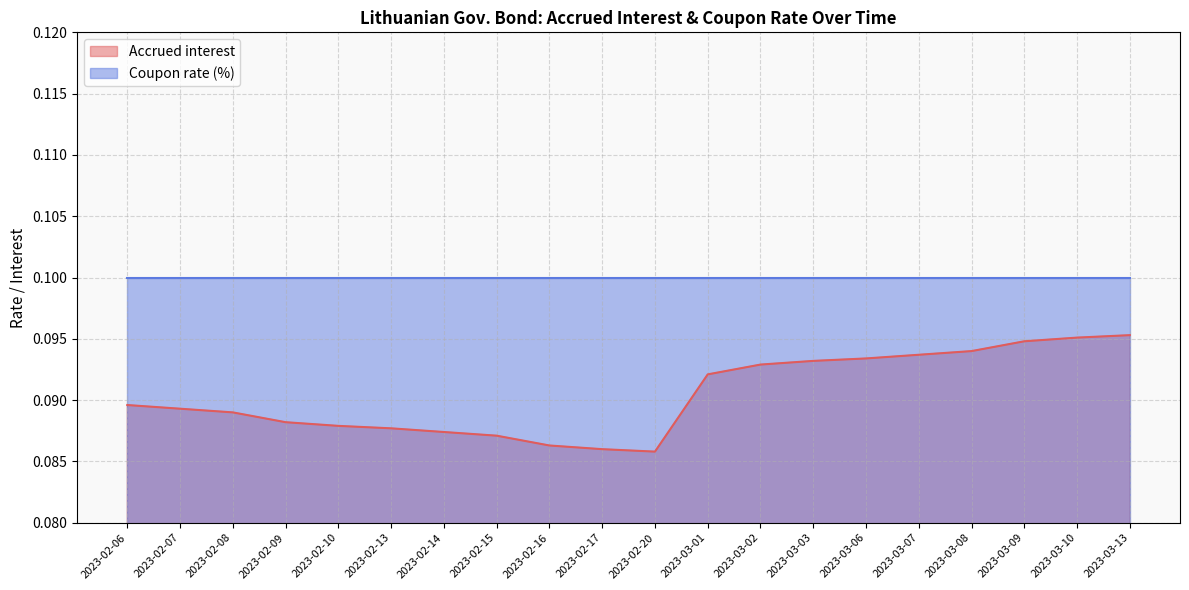

What is the approximate value at 2023-02-16?

0.1